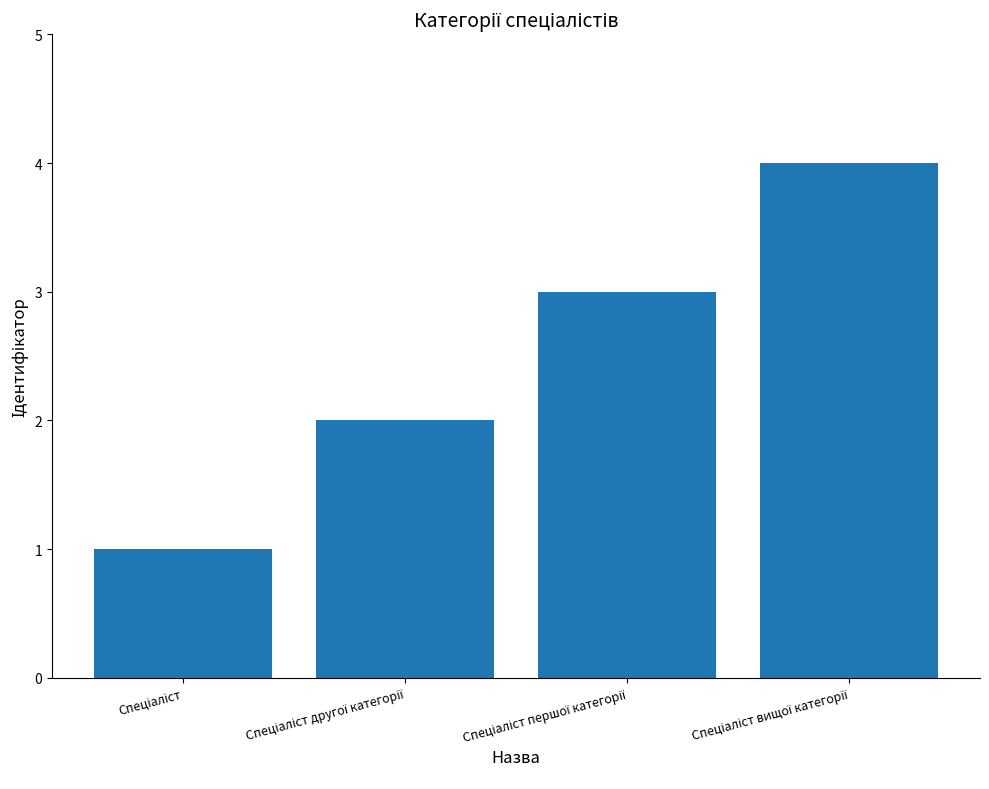

What is the difference between the maximum and minimum values?

3